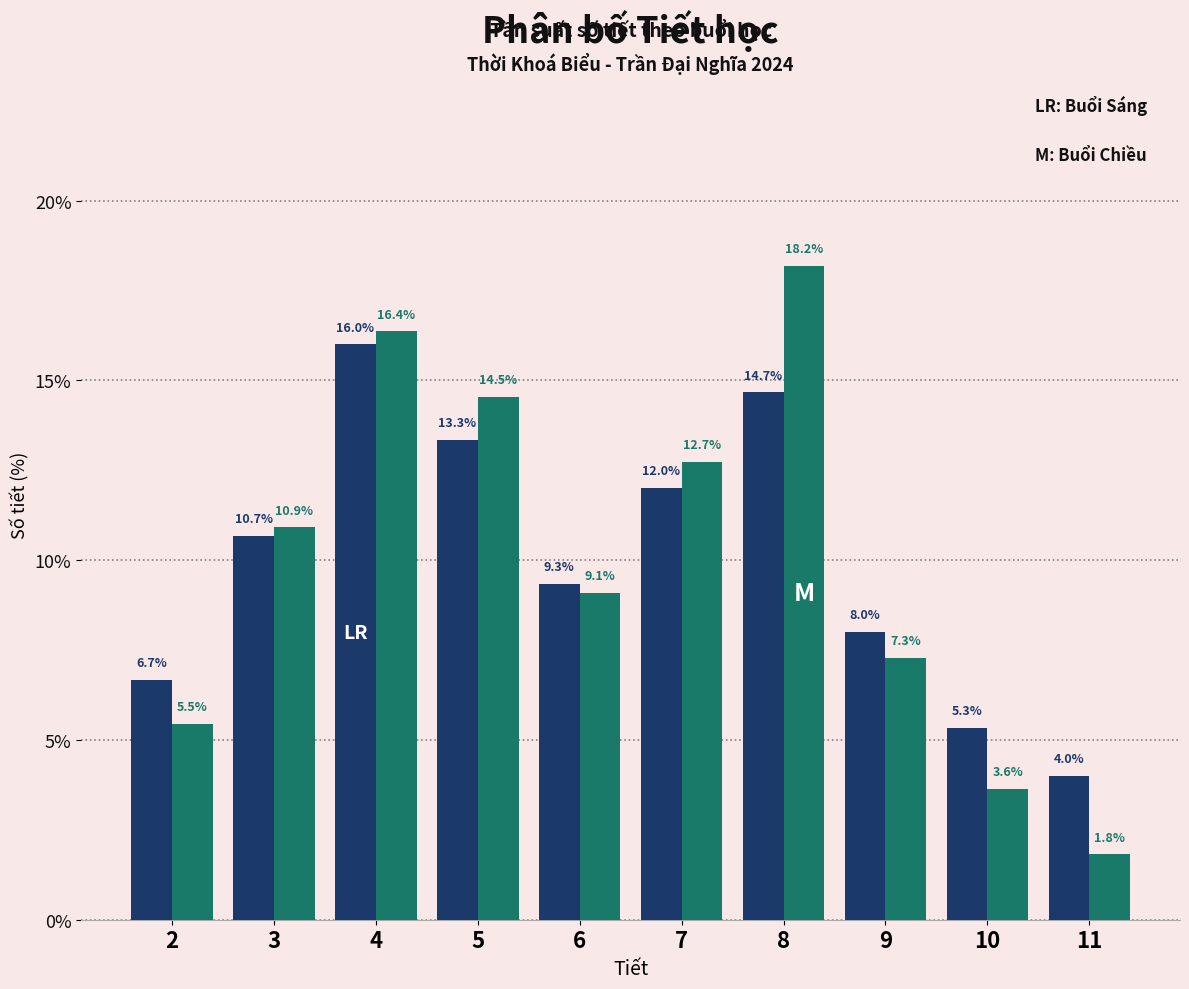

Reading left to right, extract all data points from this chart.

Sáng: 6.7	10.7	16.0	13.3	9.3	12.0	14.7	8.0	5.3	4.0
Chiều: 5.5	10.9	16.4	14.5	9.1	12.7	18.2	7.3	3.6	1.8